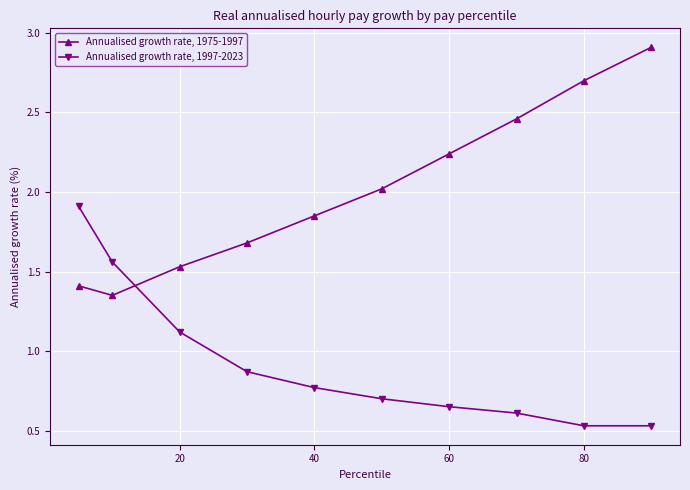

True or false: Annualised growth rate, 1997-2023 has more than 2 points higher than both neighbors.

False